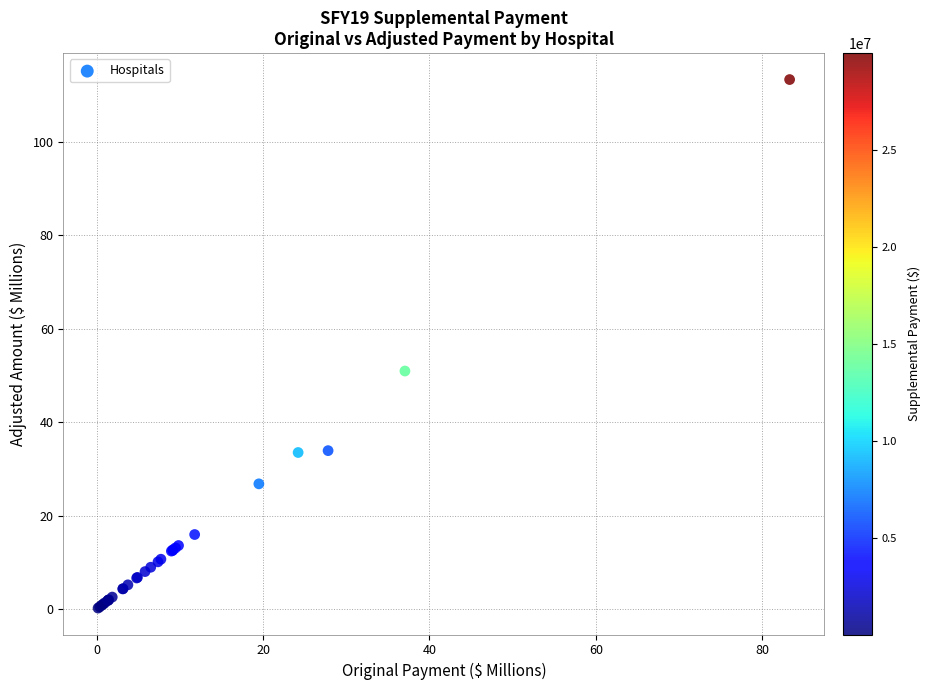

What Y value in the scatter plot is closest to 56?

50.9